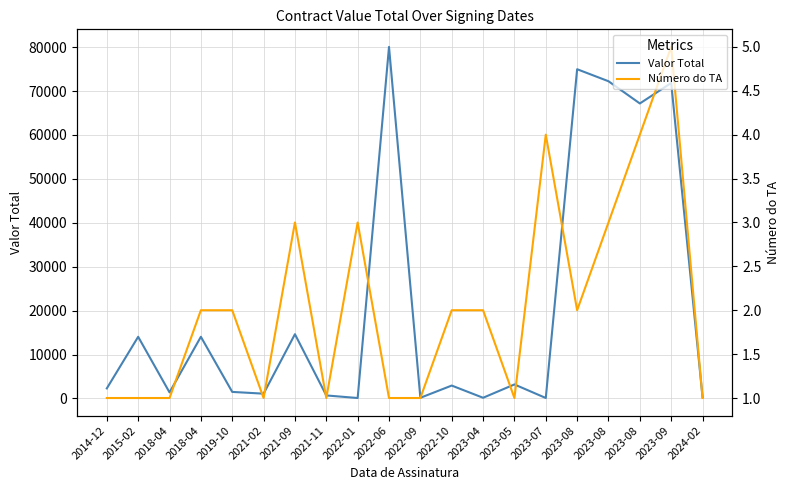

What is the difference between the Valor Total values at 2021-02 and 2023-08?

73871.6